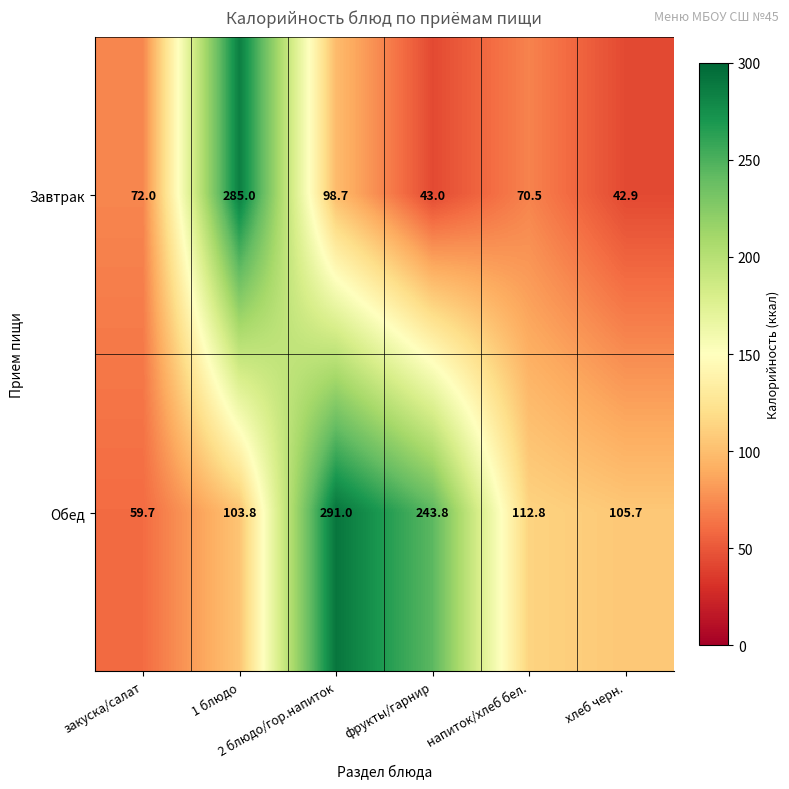

What is the difference between the maximum and second lowest values in the Завтрак series?

242.0